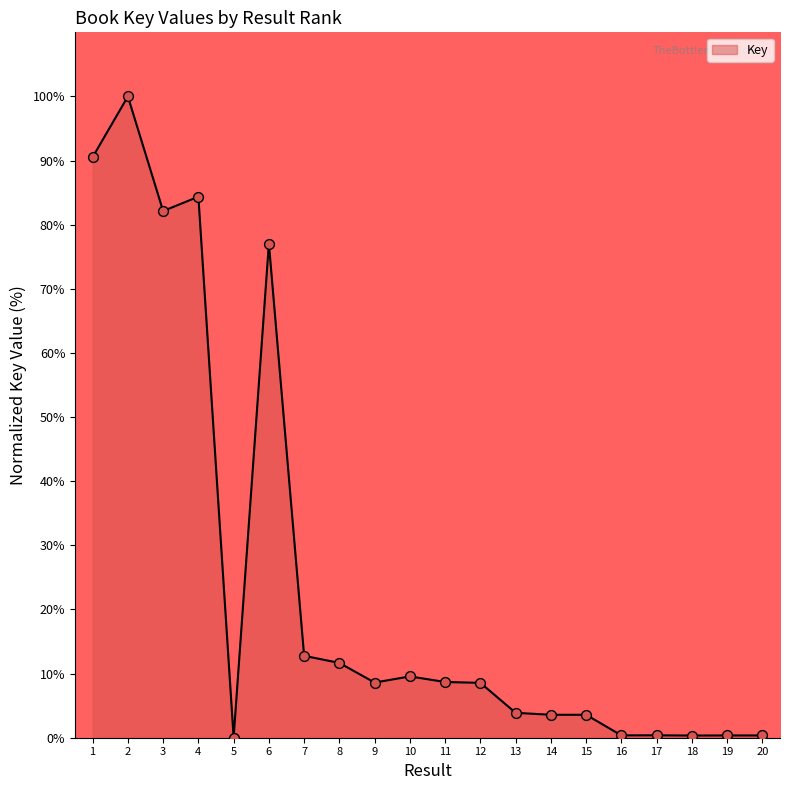

Between 6 and 8, which is larger?

6